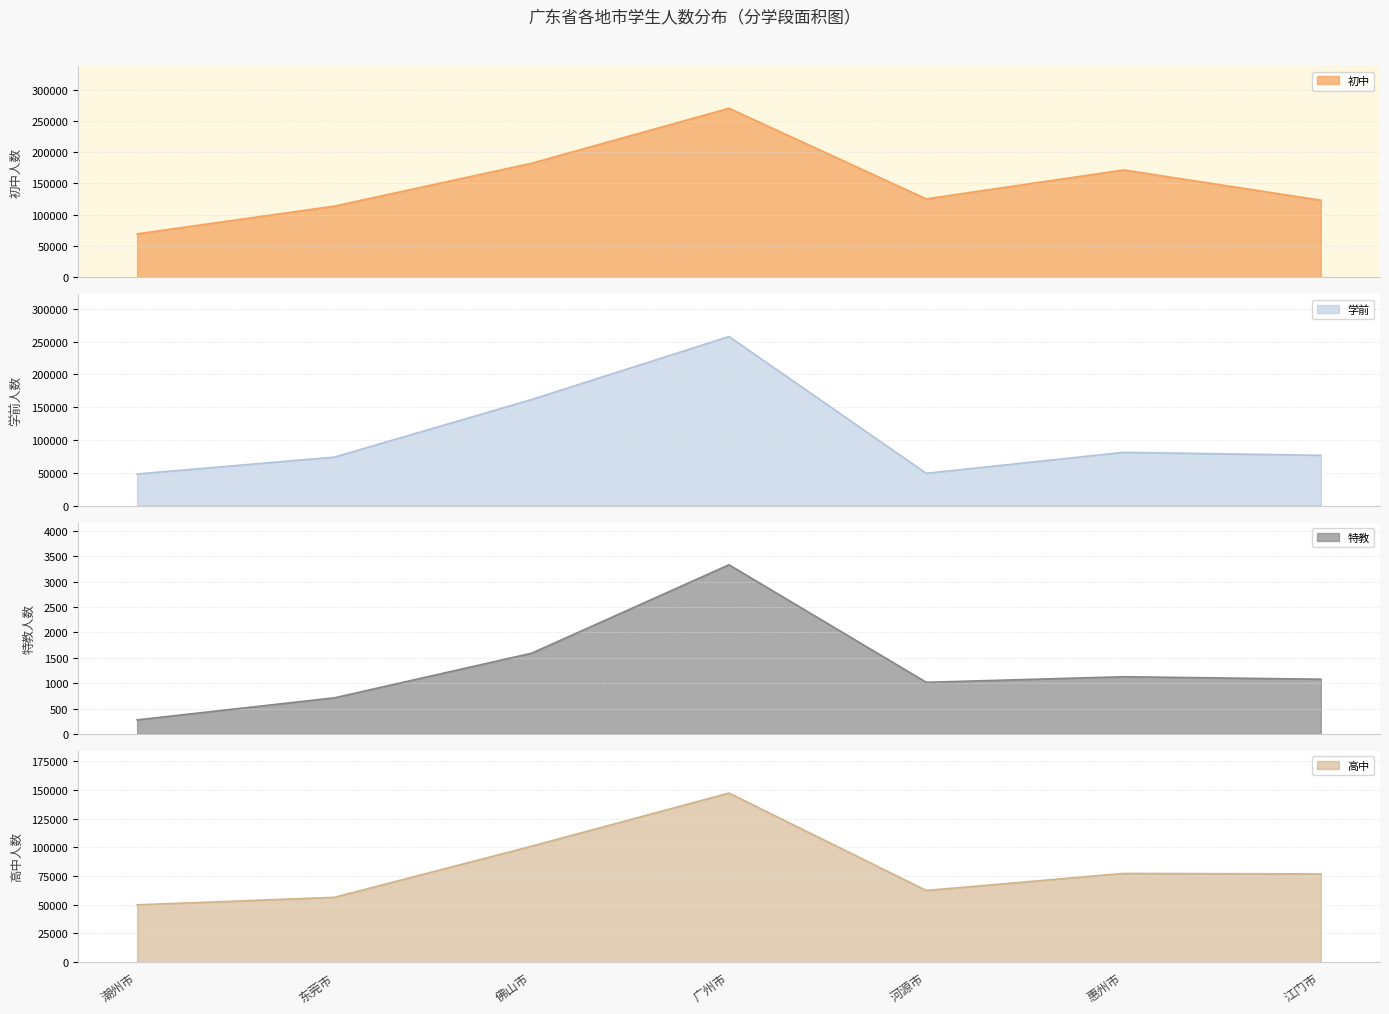

The 初中 series shows 30268 at 汕尾市. True or false?

False